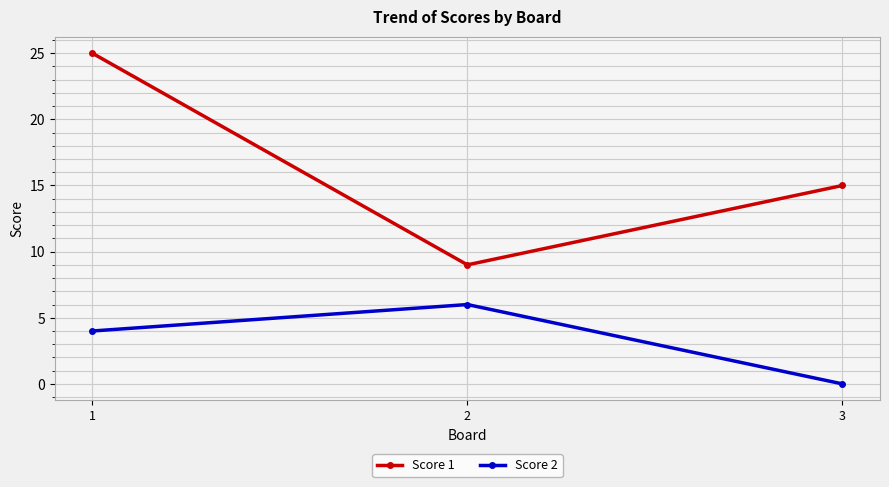

At which category does the chart reach its peak across all series?

1